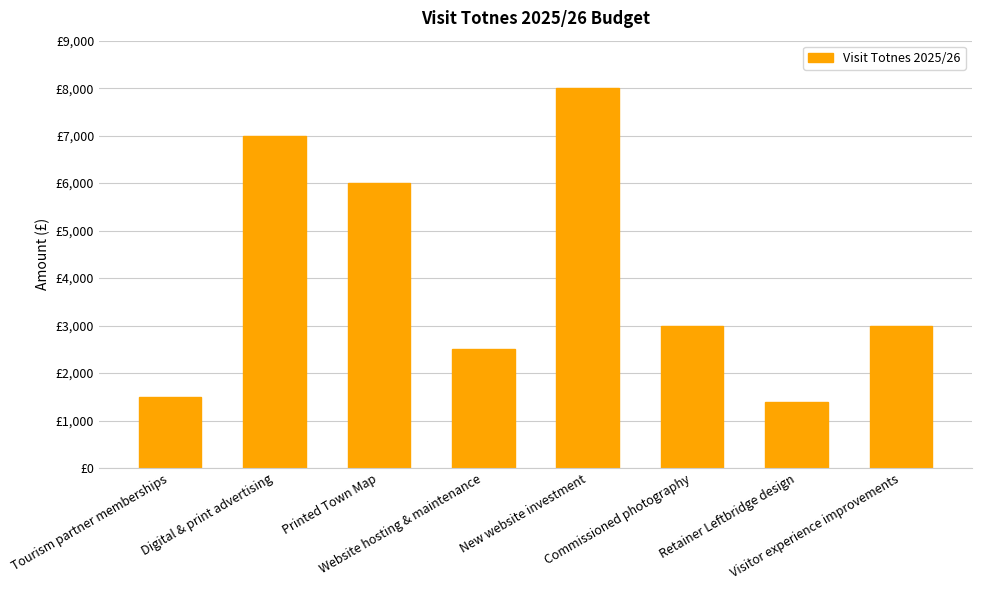

What is the sum of all values?

32400